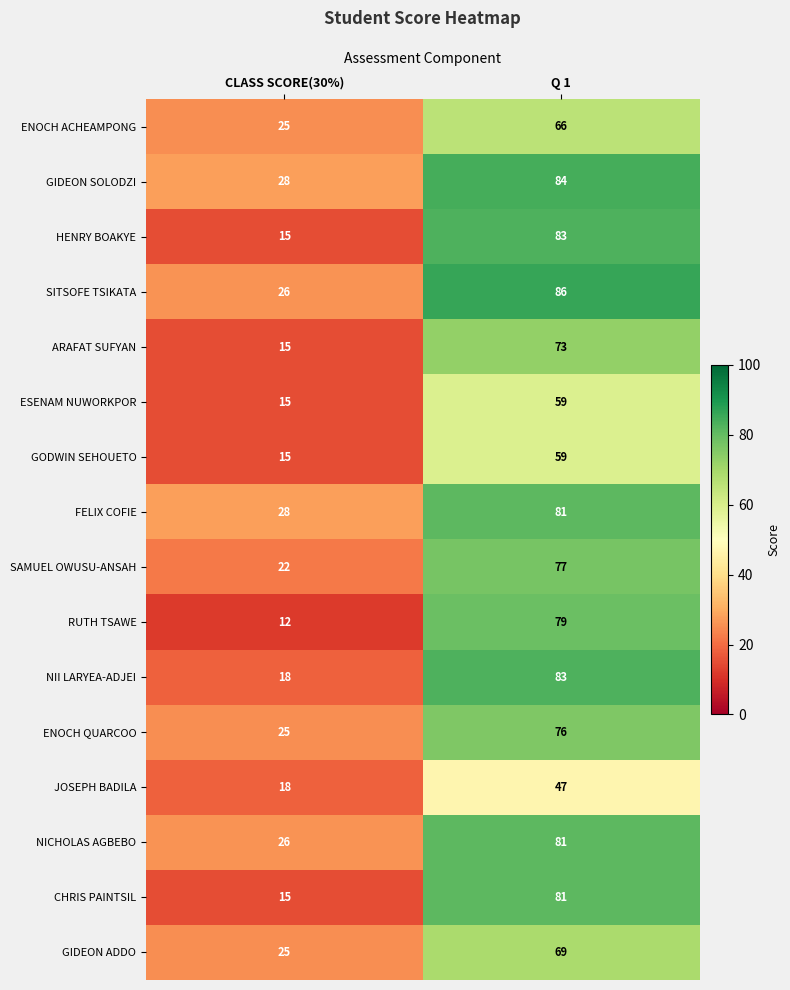

What is the lowest value of the HENRY BOAKYE series?

15